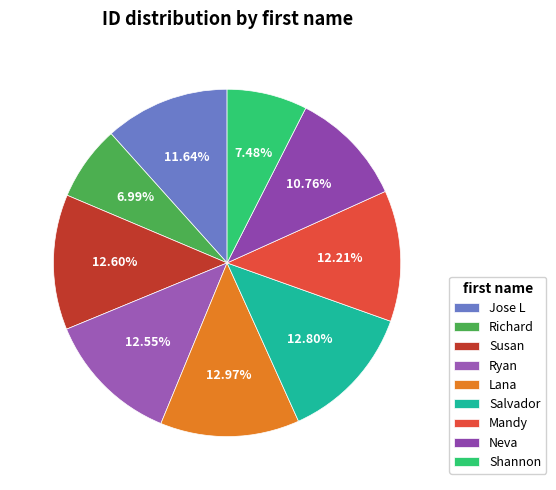

To the nearest percent, what percentage of the pie is Richard?

7%